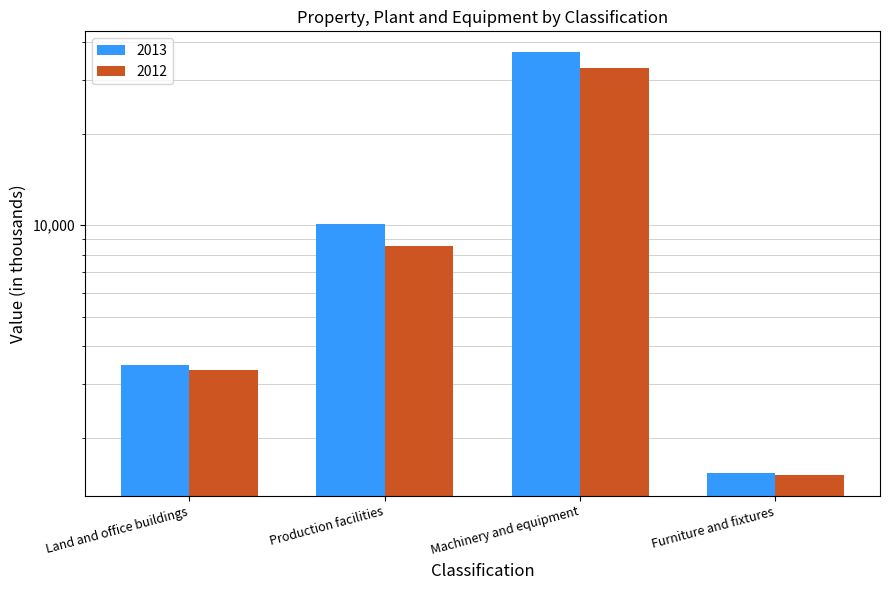

What is the difference between the highest and lowest values at Furniture and fixtures?

19